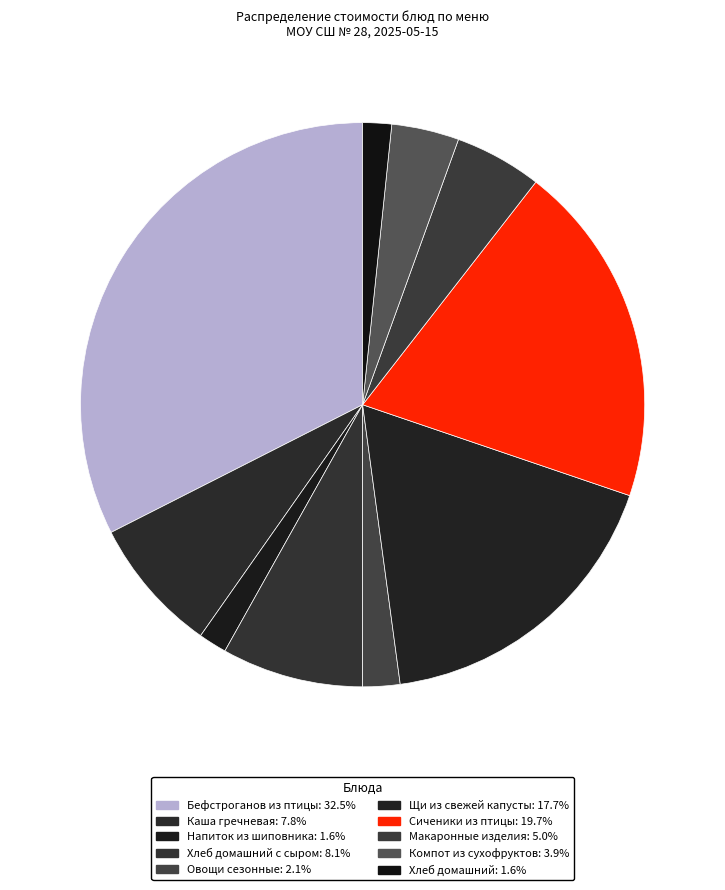

Which slice is the largest?

Бефстроганов из птицы